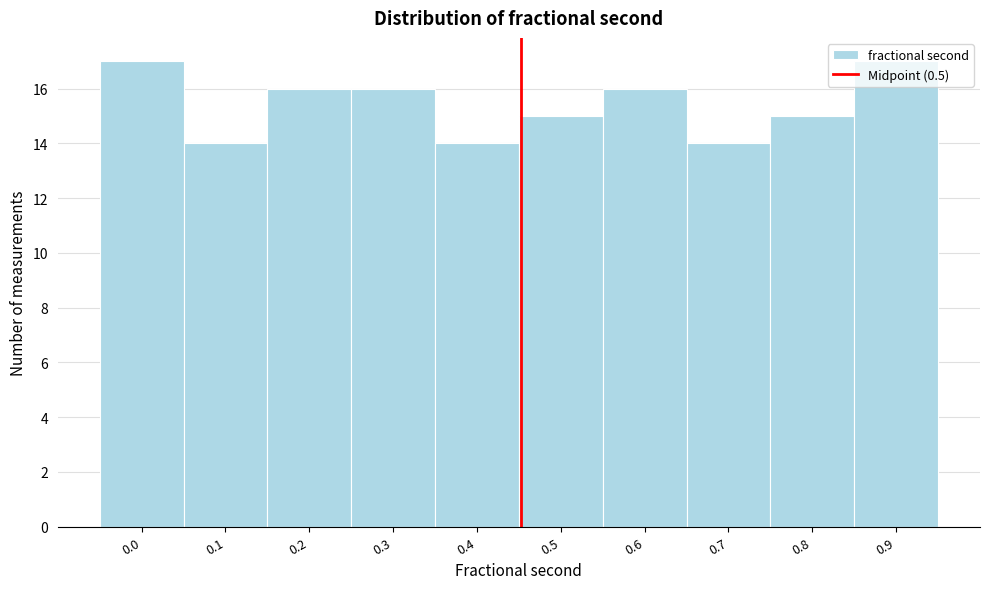

Approximately how many times larger is the value at 0.0 compared to 0.3?

1.1